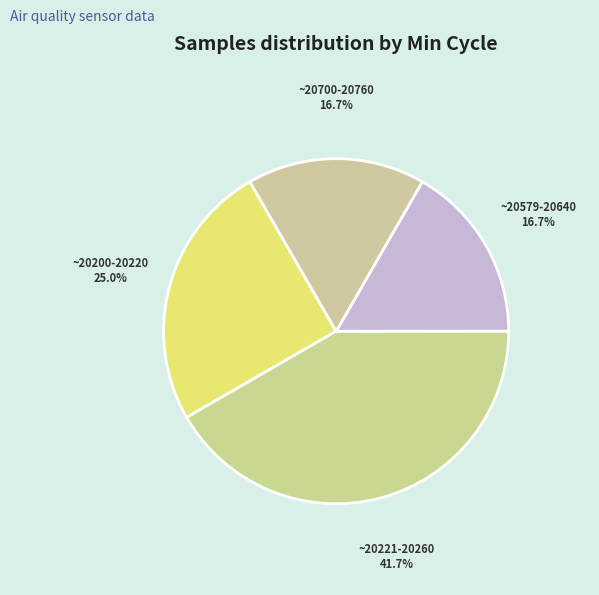

Does ~20700-20760 account for over 50% of the chart?

No